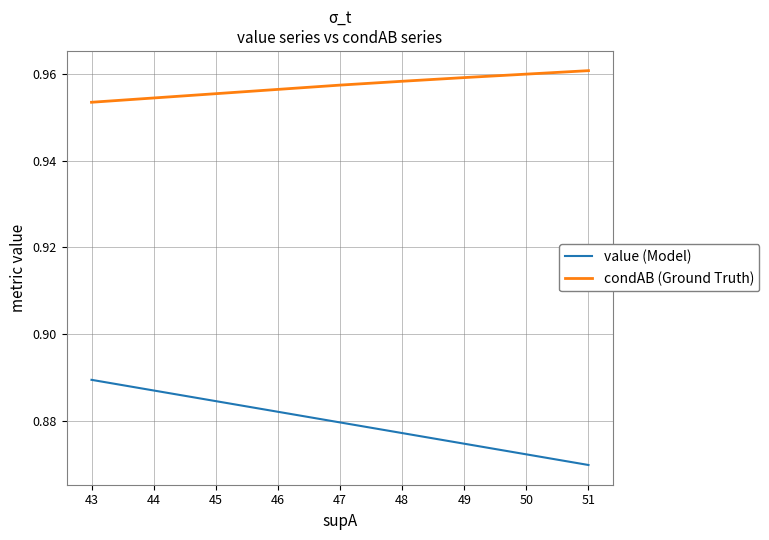

What is the value of the value (Model) point at the 4th from the left?

0.9